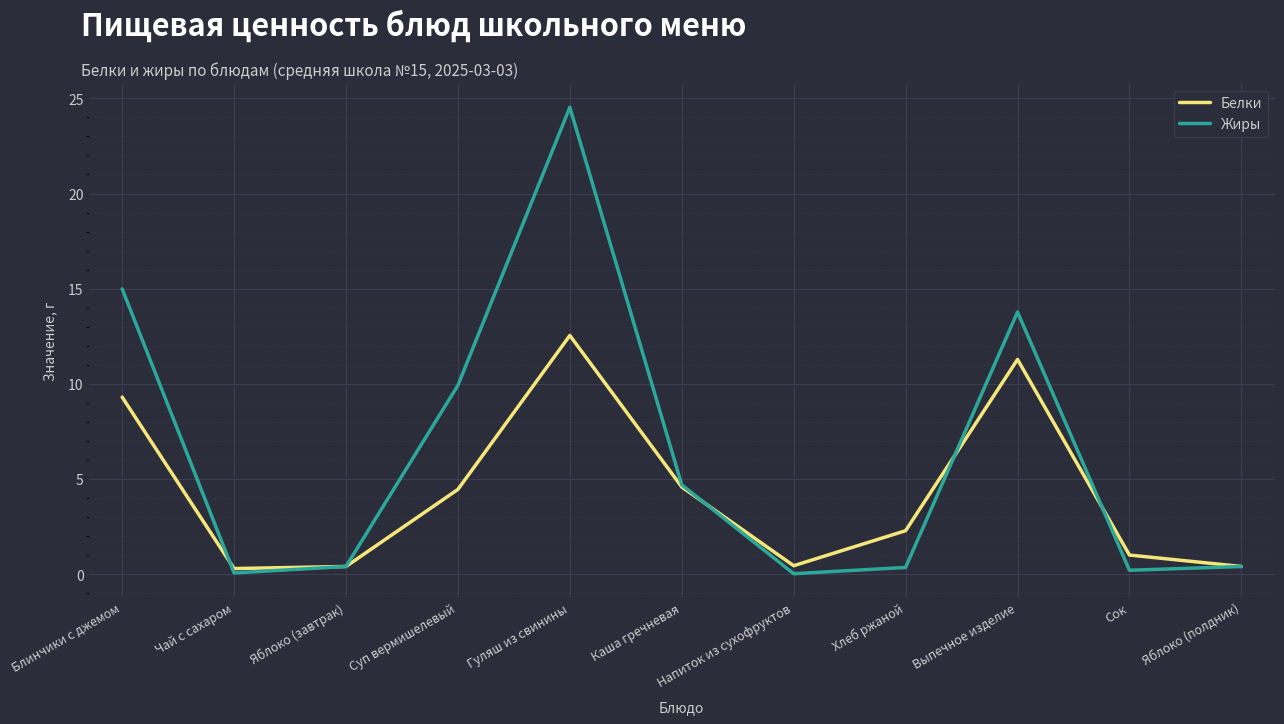

At which category is the sum across all series the highest?

Гуляш из свинины